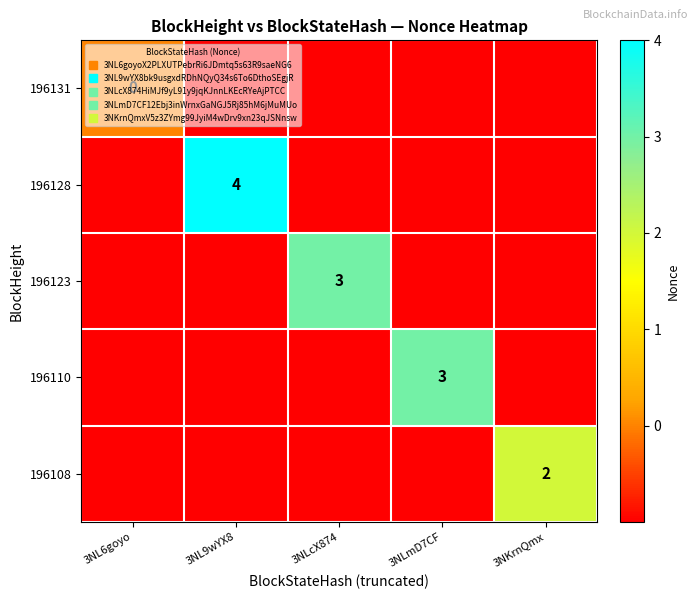

How many values in 196108 are above zero?

1